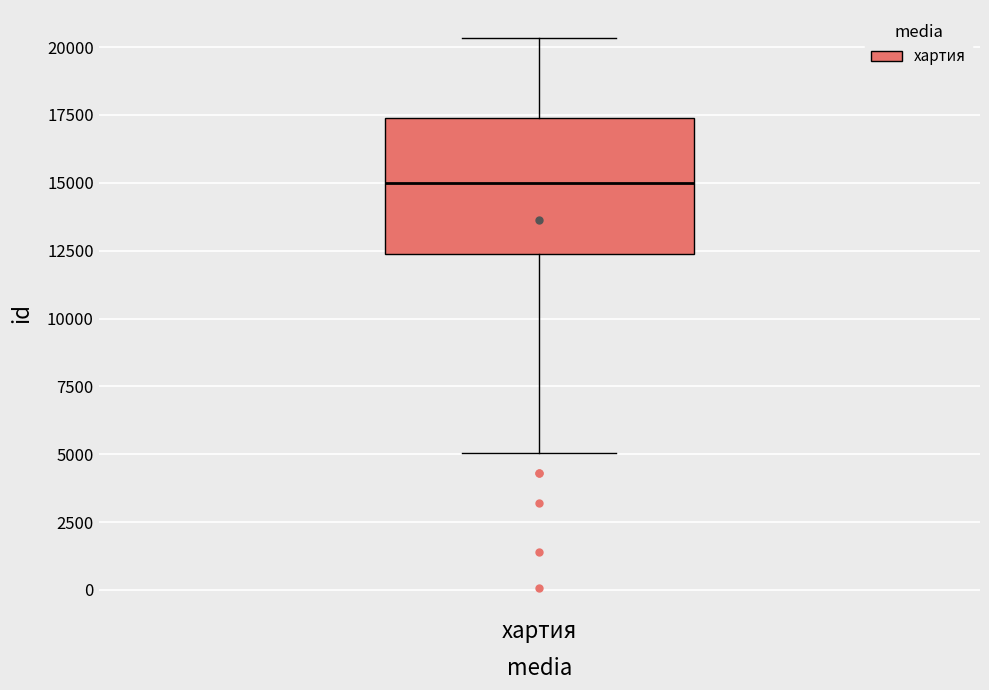

Transcribe this box plot: give where the median line is, the range the box spans, and where the two whiskers end, as read against the y-axis. The values are not printed on the chart, so give them approximately, as read against the axis.

median 15000, box 12500 to 17500, whiskers 5000 to 20500